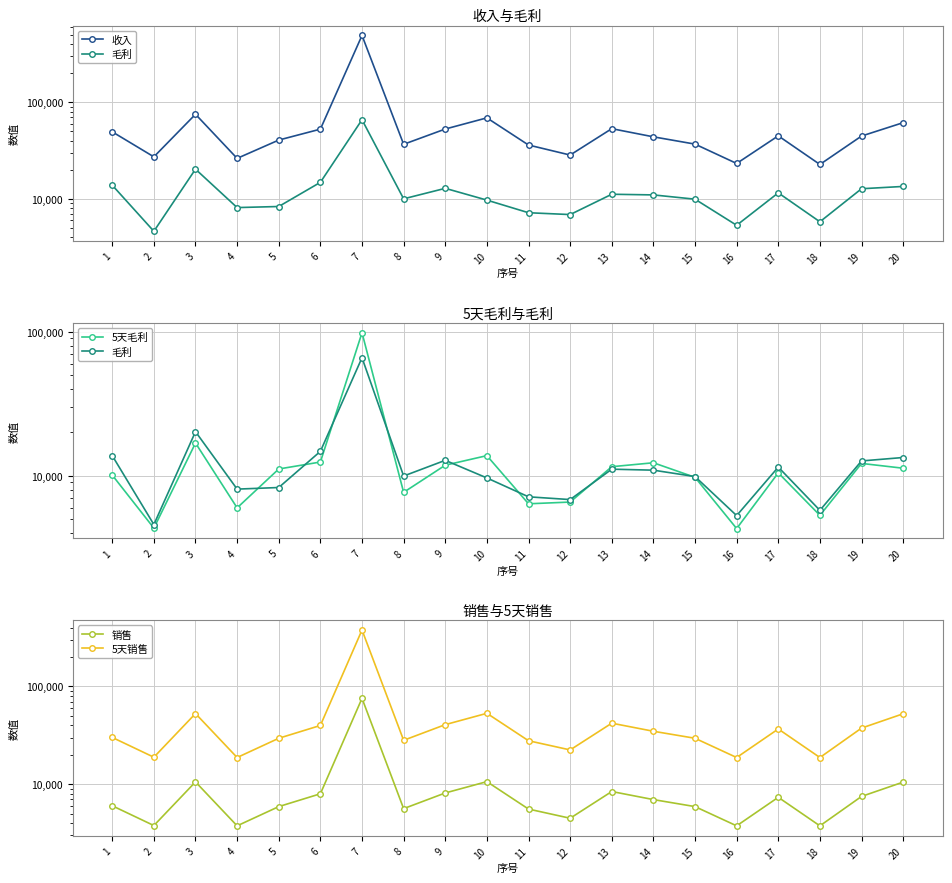

Between 6 and 16, which is larger?

6